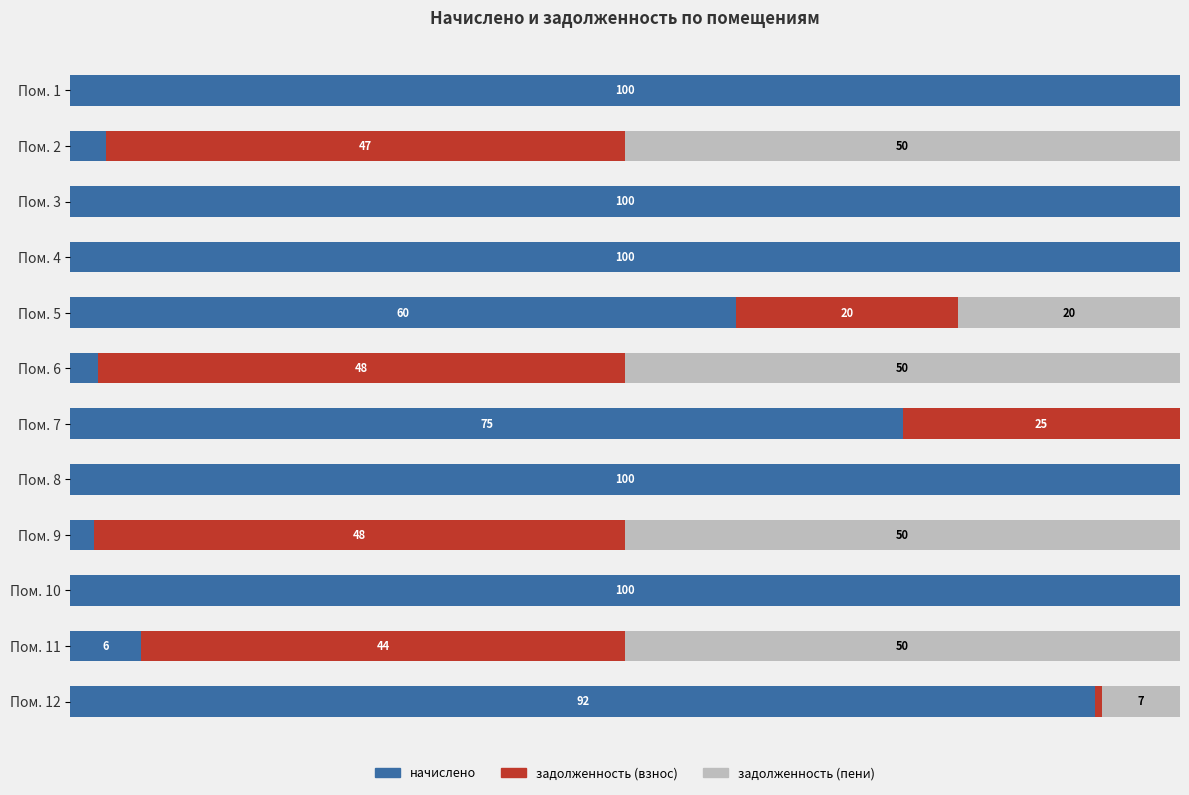

At how many categories does at least one series exceed 24?

12